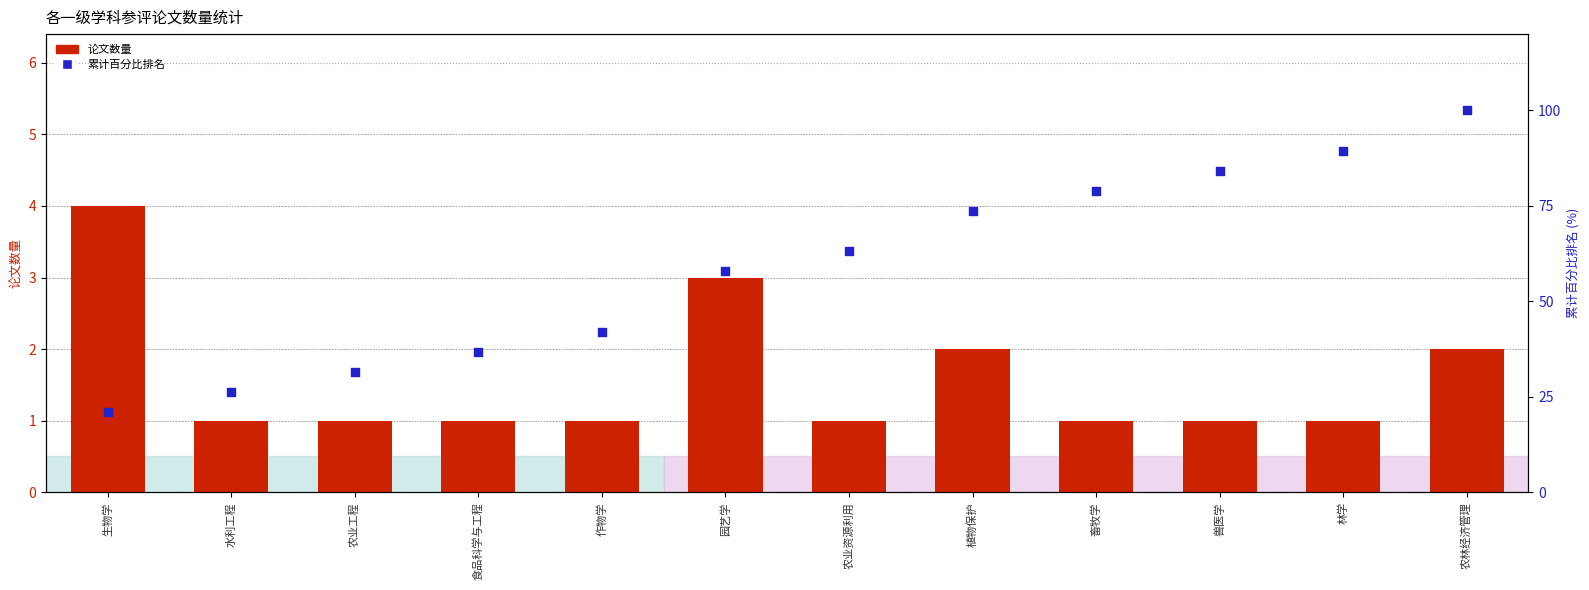

Is the value of 论文数量 at 植物保护 greater than the value of 累计百分比排名 at 食品科学与工程?

No